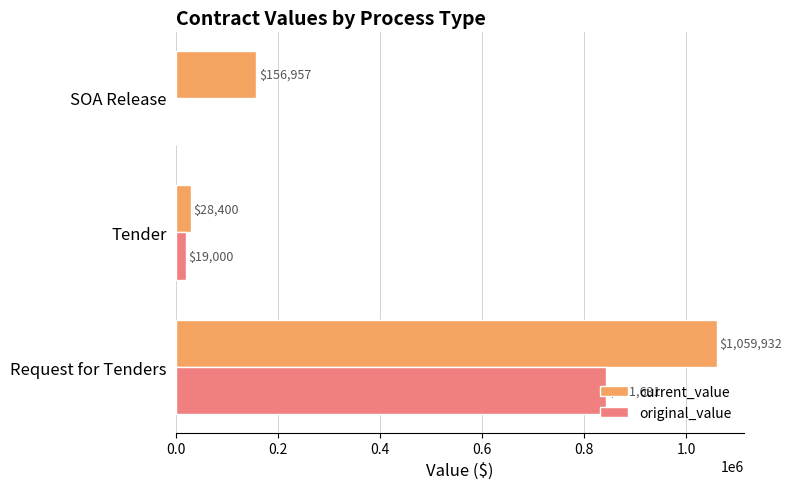

At which label does current_value reach its peak?

Request for Tenders